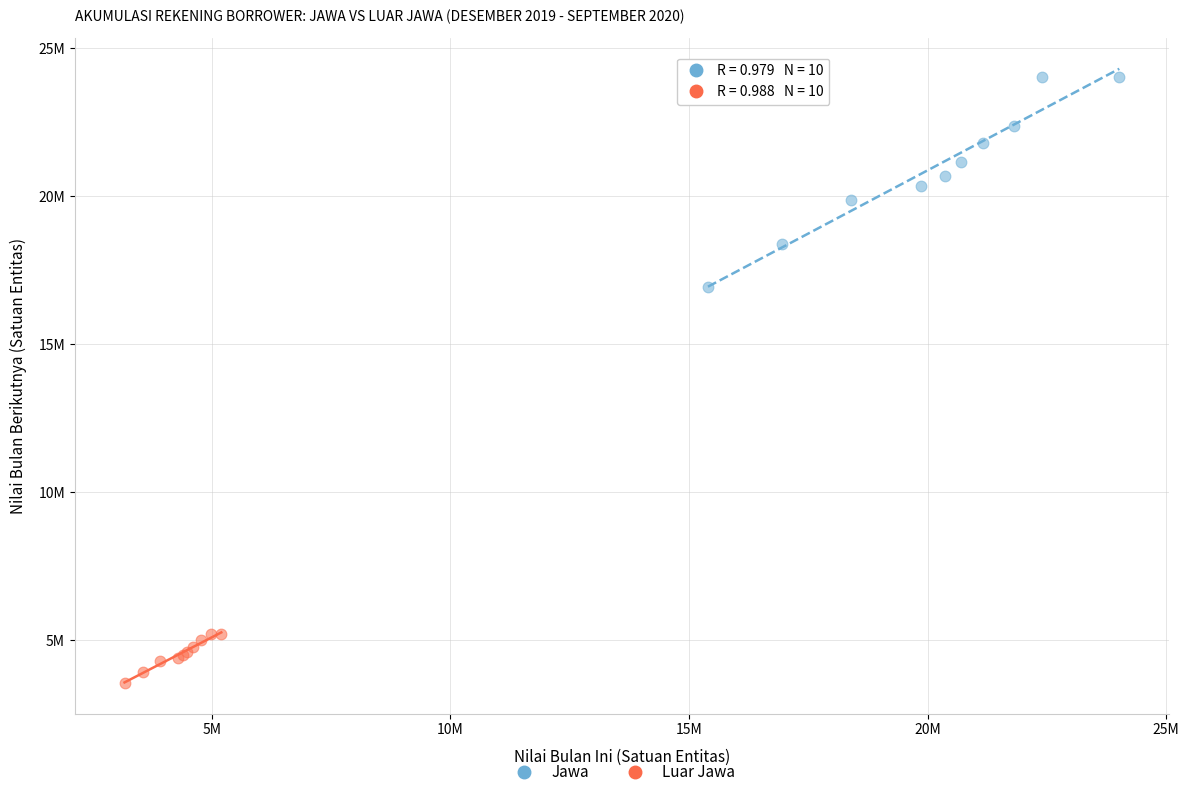

Which series contains the lowest Y value?

Luar Jawa